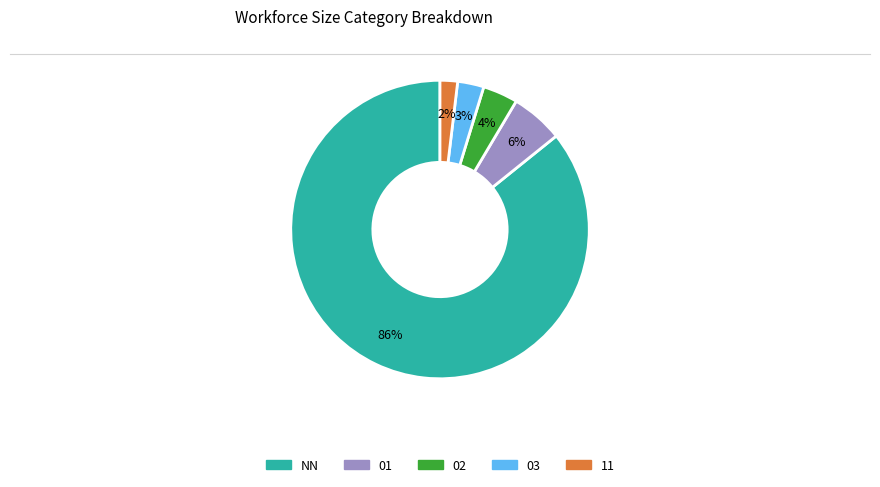

To the nearest percent, what is the average slice percentage?

20%